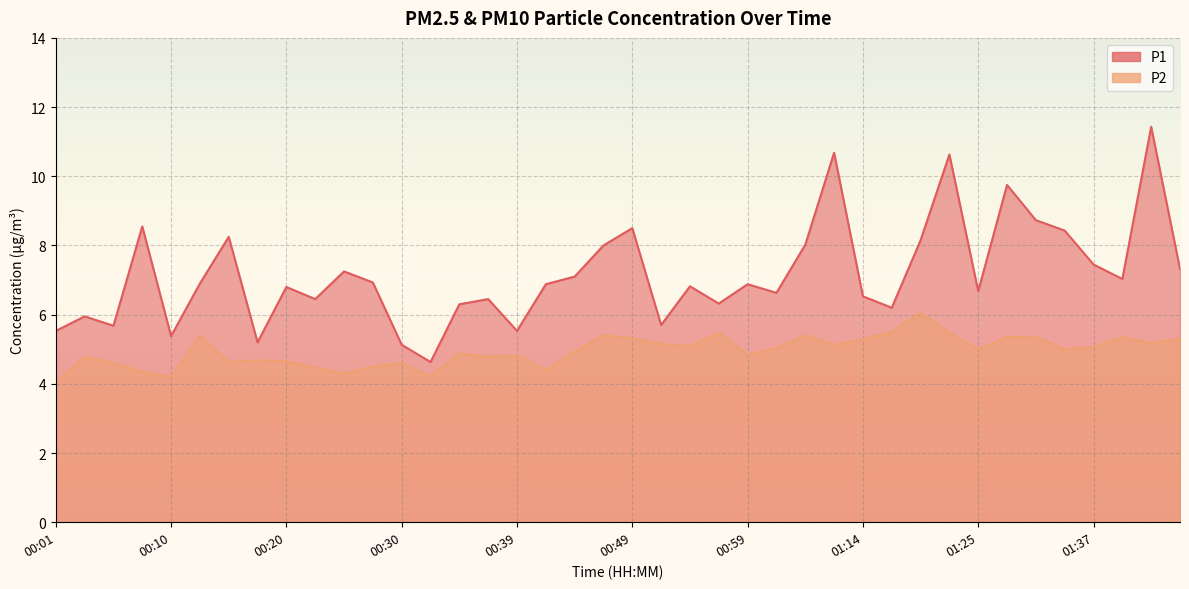

True or false: P2 and P1 intersect in this chart.

False